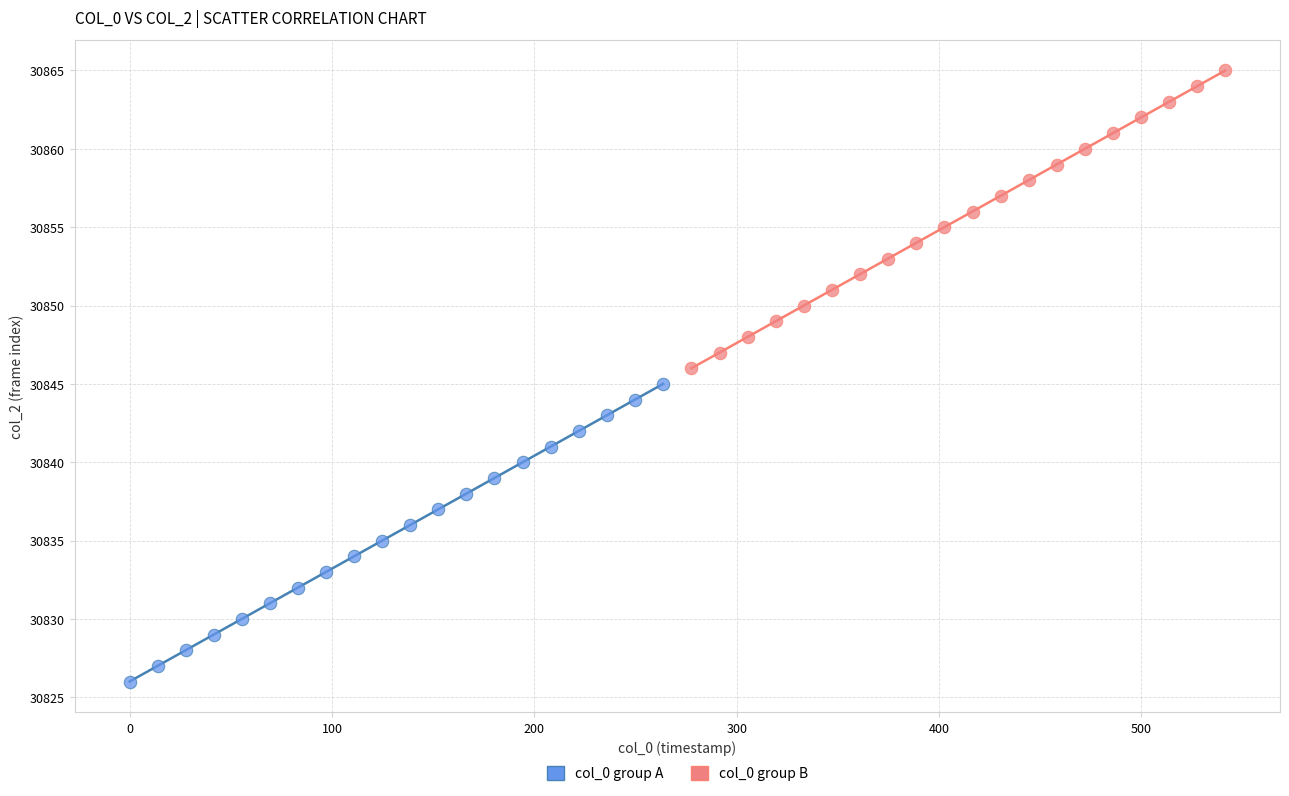

What are all the series names shown in the legend?

col_0 group A, col_0 group B